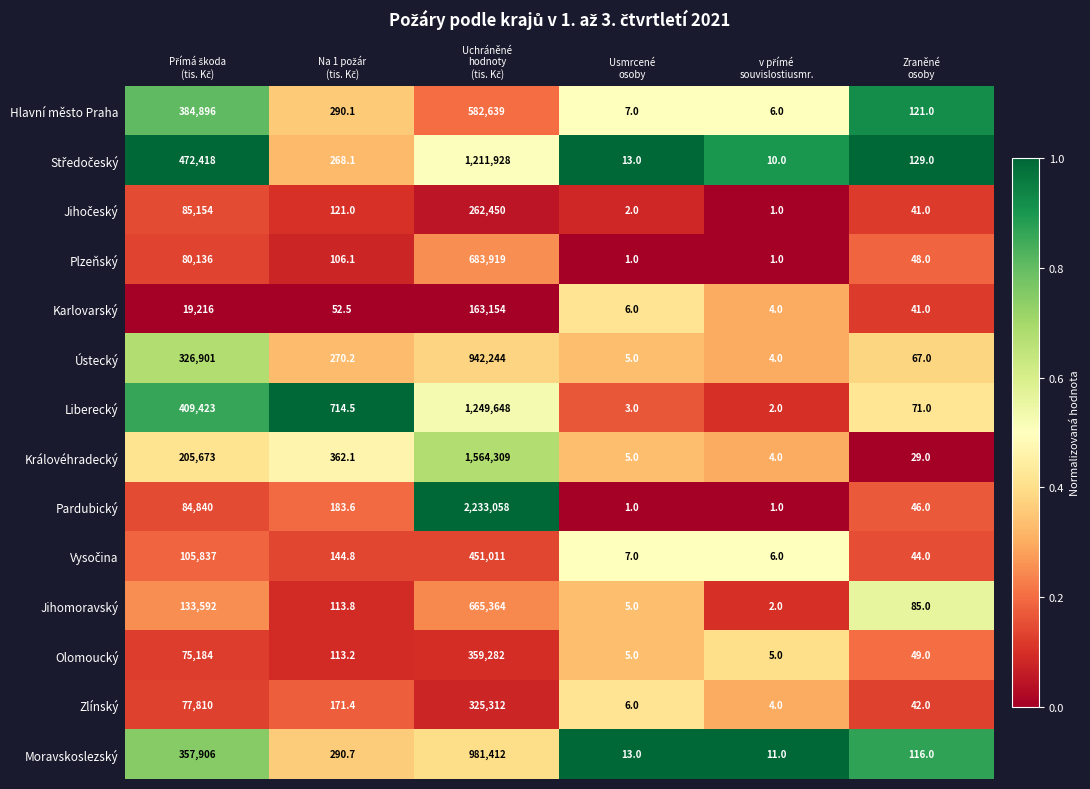

What is the difference between the maximum and minimum values in the Olomoucký series?

359277.0